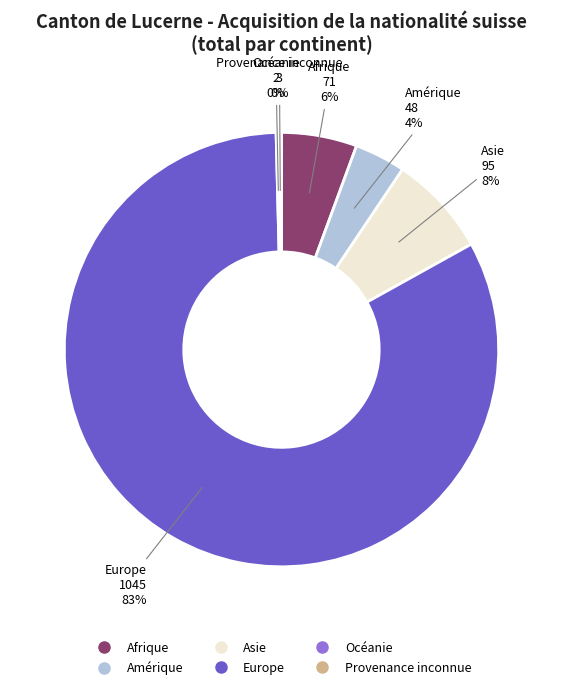

What percentage is the Amérique slice, to the nearest percent?

4%